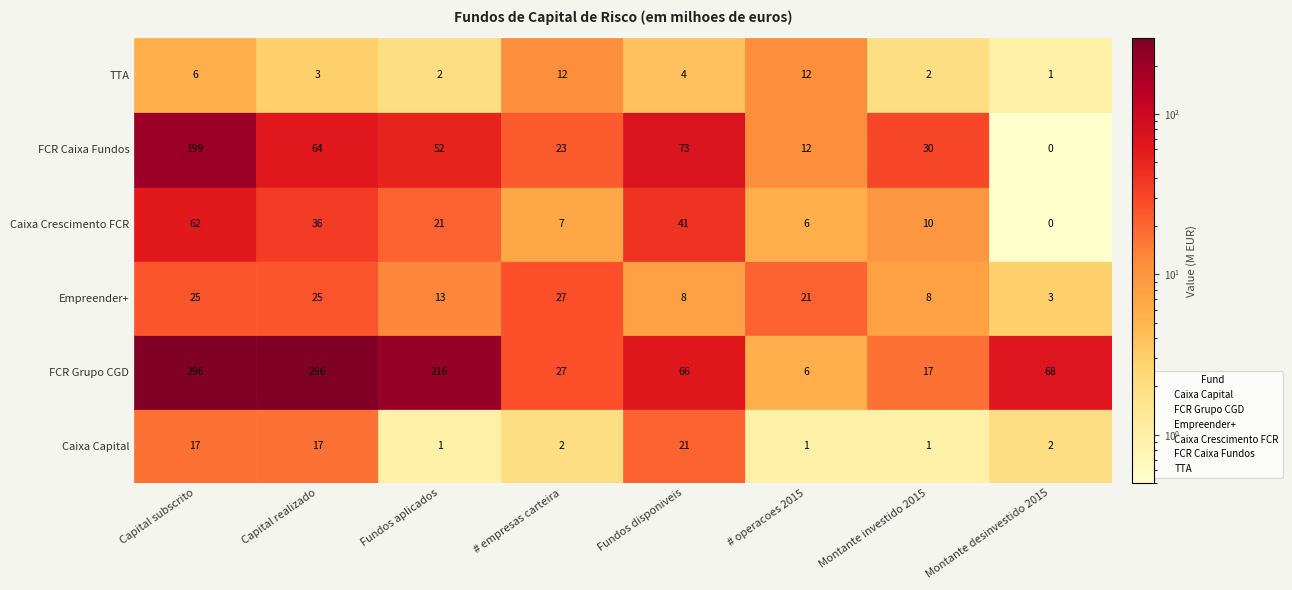

What is the difference between the maximum and second lowest values in the TTA series?

10